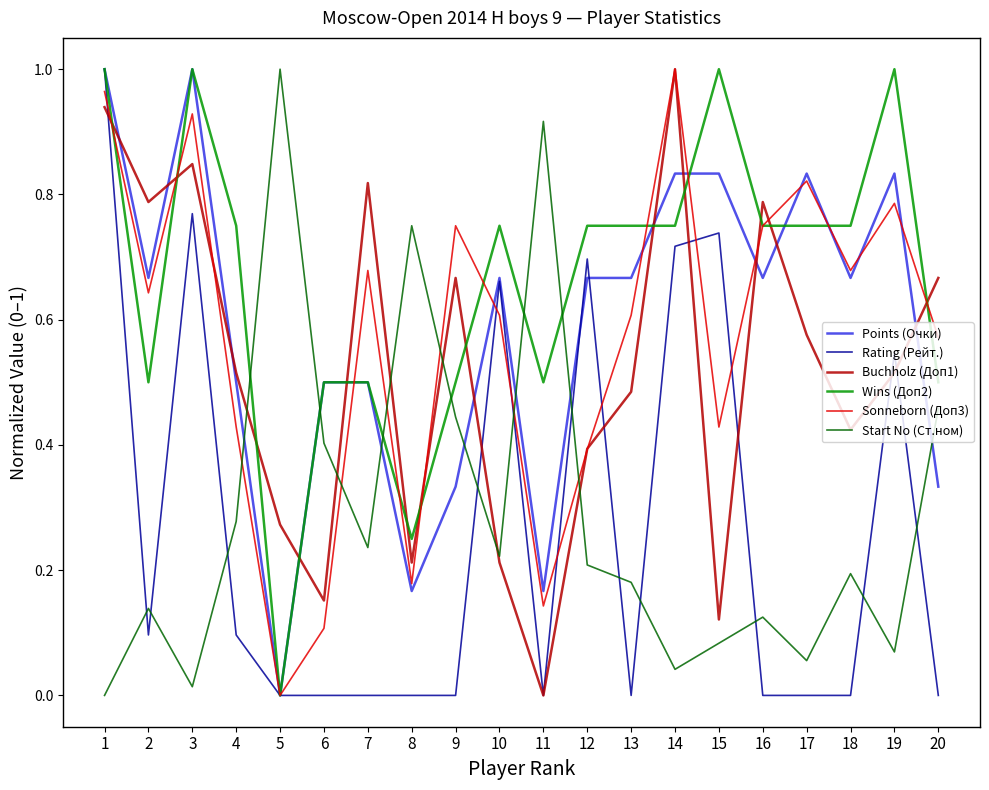

Is the value of Start No (Ст.ном) at 6 greater than the value of Buchholz (Доп1) at 19?

No